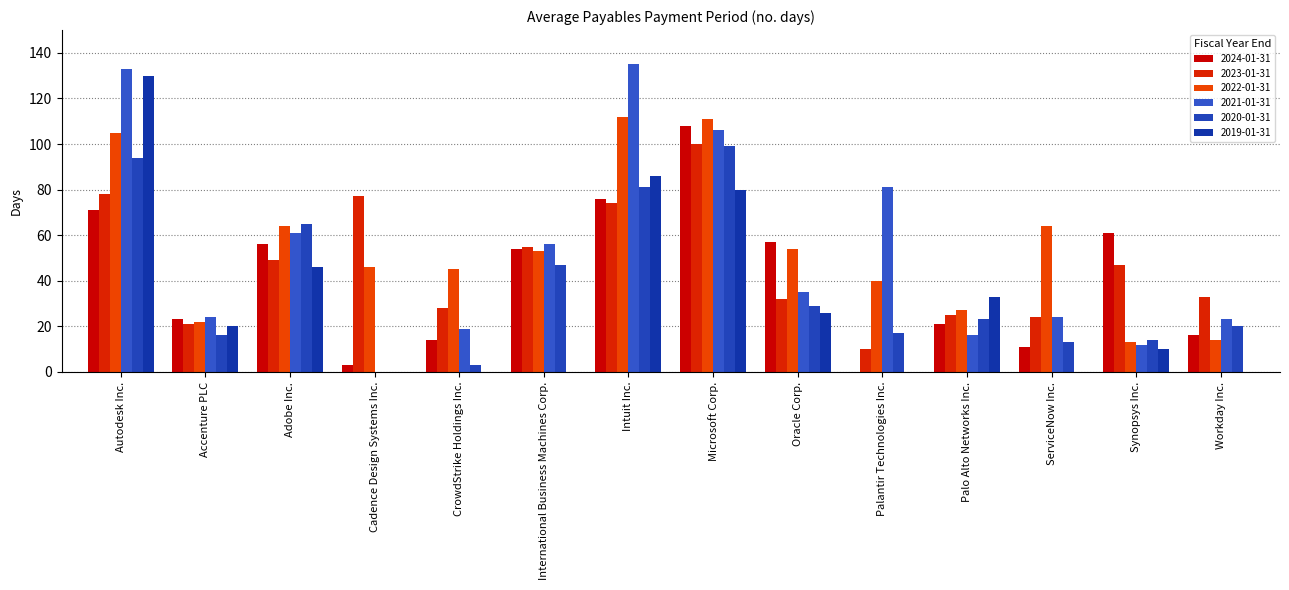

At which category is the sum across all series the highest?

Autodesk Inc.